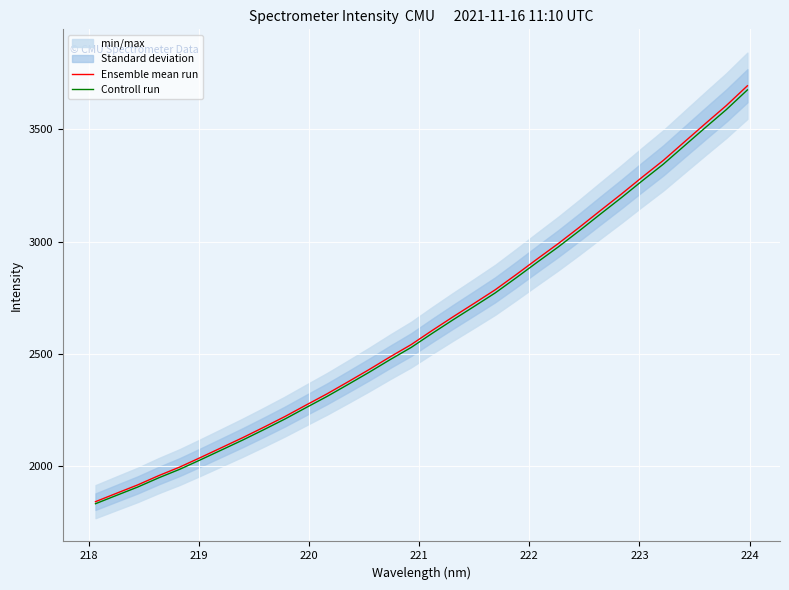

Which series has the widest spread of values?

Ensemble mean run